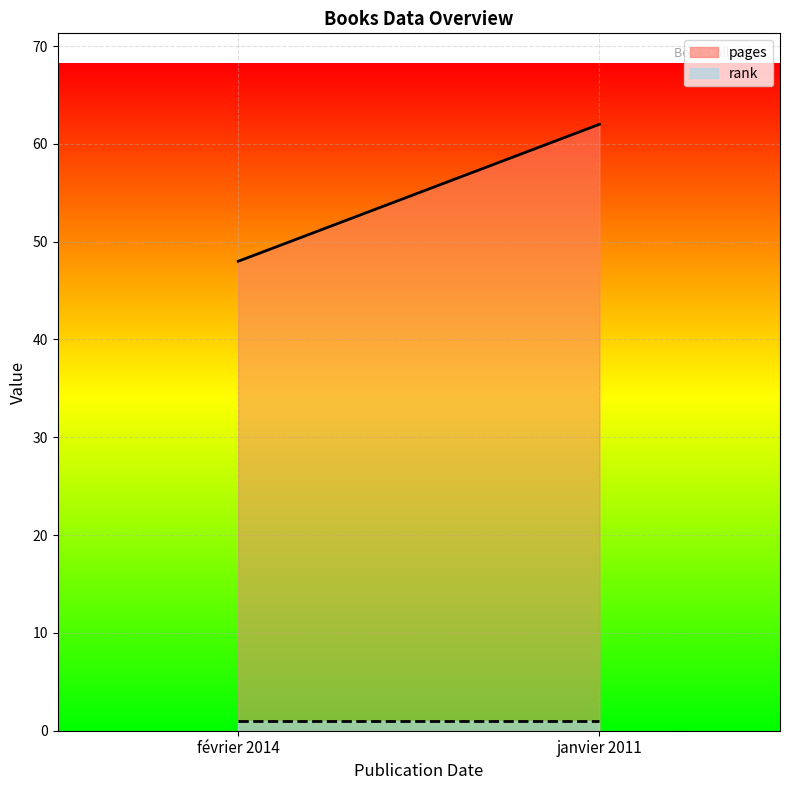

Reading left to right, extract all data points from this chart.

pages: 48	62
rank: 1	1